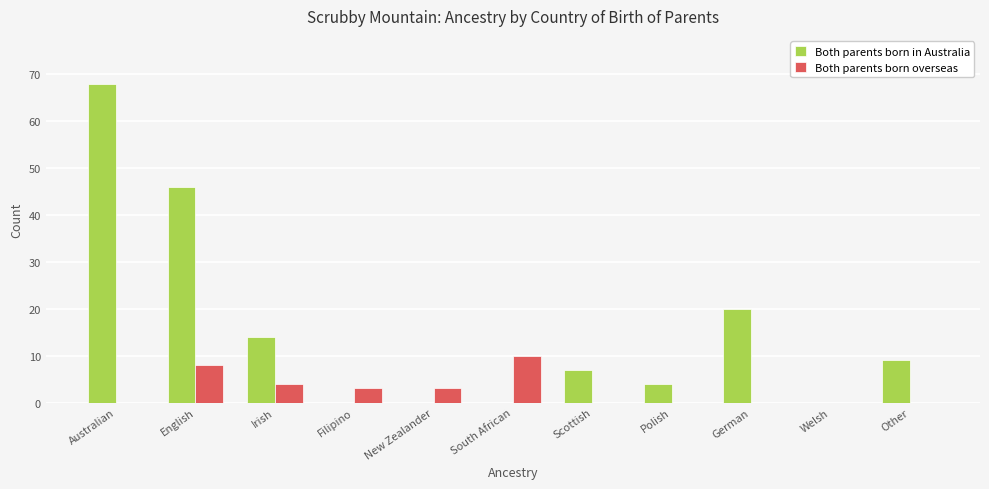

Where is Both parents born in Australia nearest to the value 34?

English